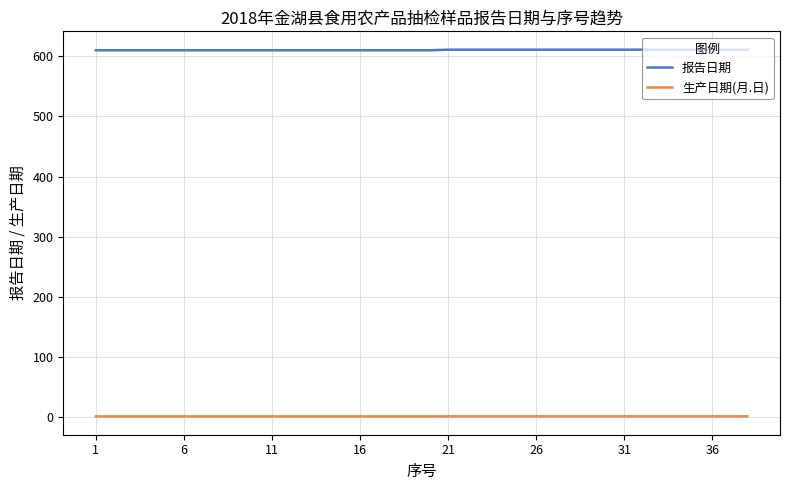

Rank the series by their maximum value, from highest to lowest.

报告日期, 生产日期(月.日)